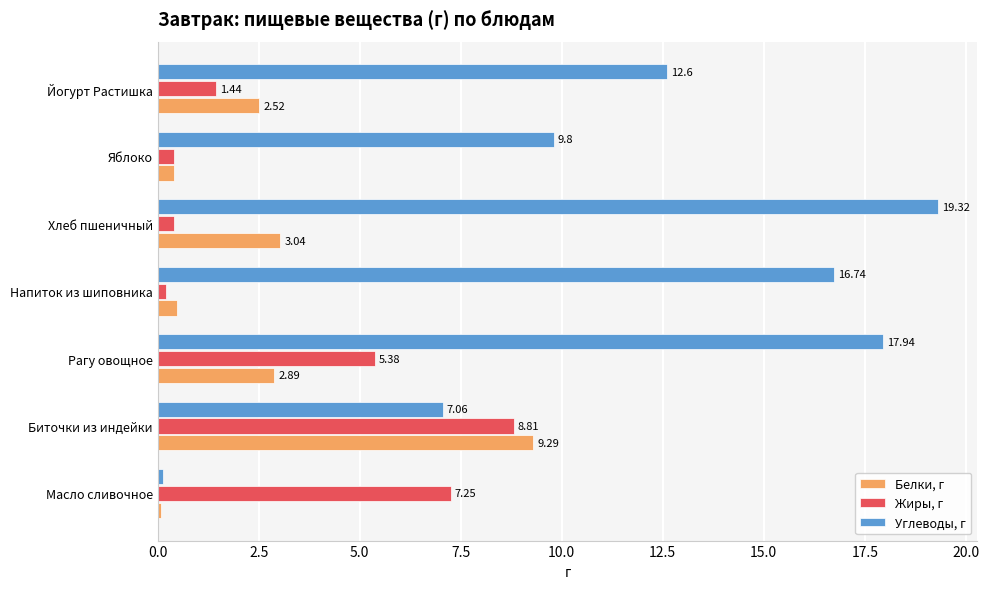

Between Яблоко and Йогурт Растишка, which series saw the biggest shift?

Углеводы, г